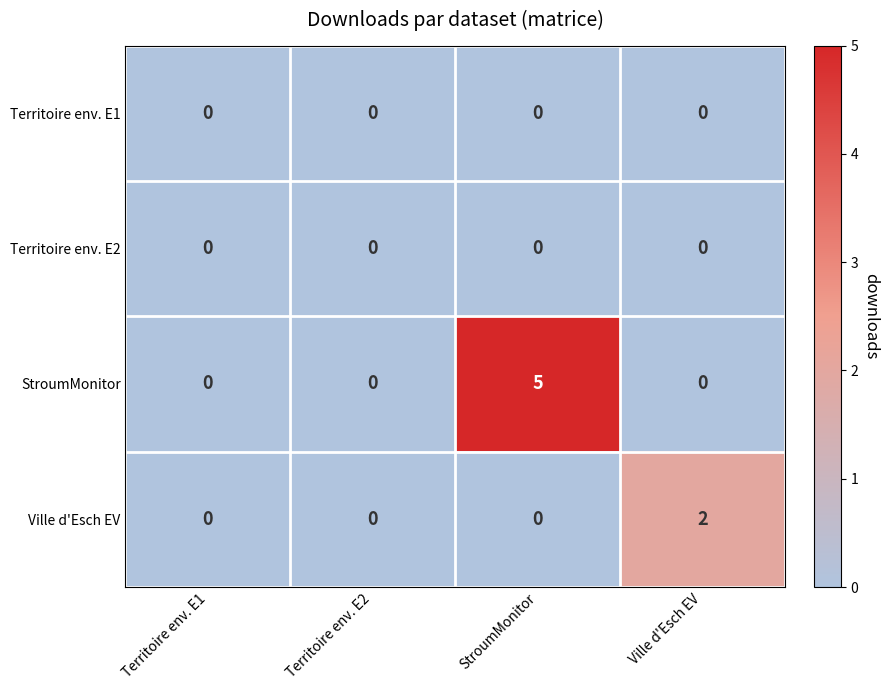

What is the greatest value displayed?

5